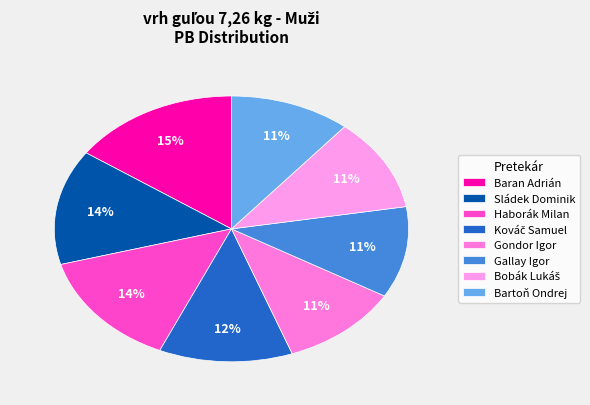

What is the smallest slice in the pie chart?

Gondor Igor